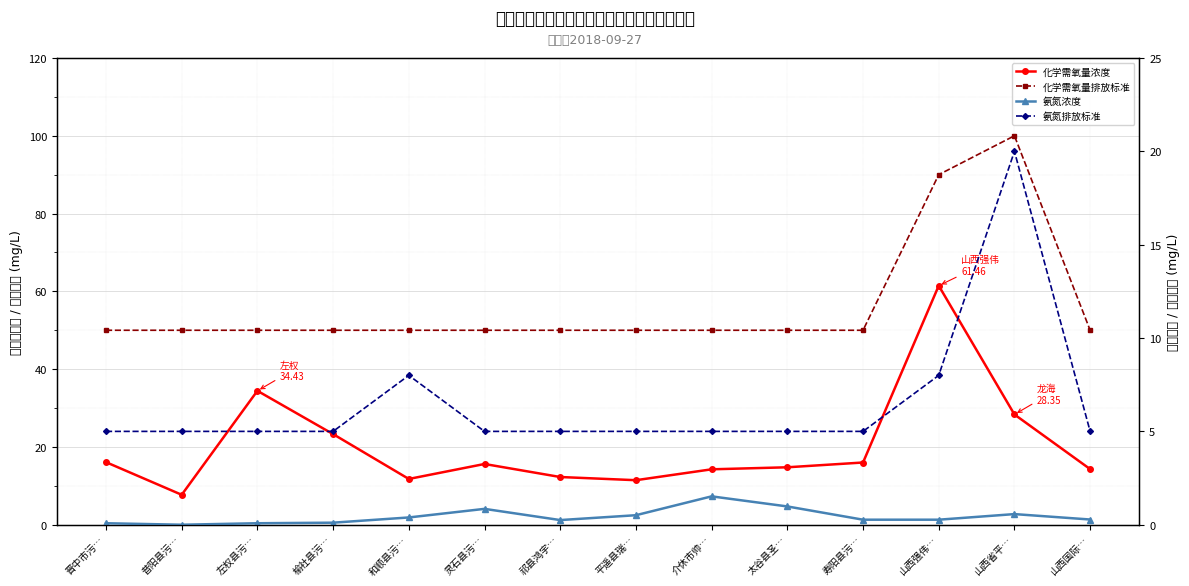

Rank the series by their maximum value, from highest to lowest.

化学需氧量排放标准, 化学需氧量浓度, 氨氮排放标准, 氨氮浓度